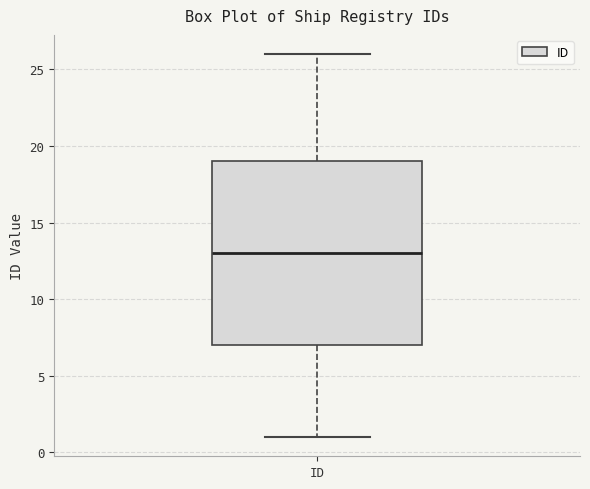

Read this box plot against the y-axis: the position of the median line, the range covered by the box, and the ends of both whiskers. The values are not printed on the chart, so give them approximately, as read against the axis.

median 13, box 7 to 19, whiskers 1 to 26